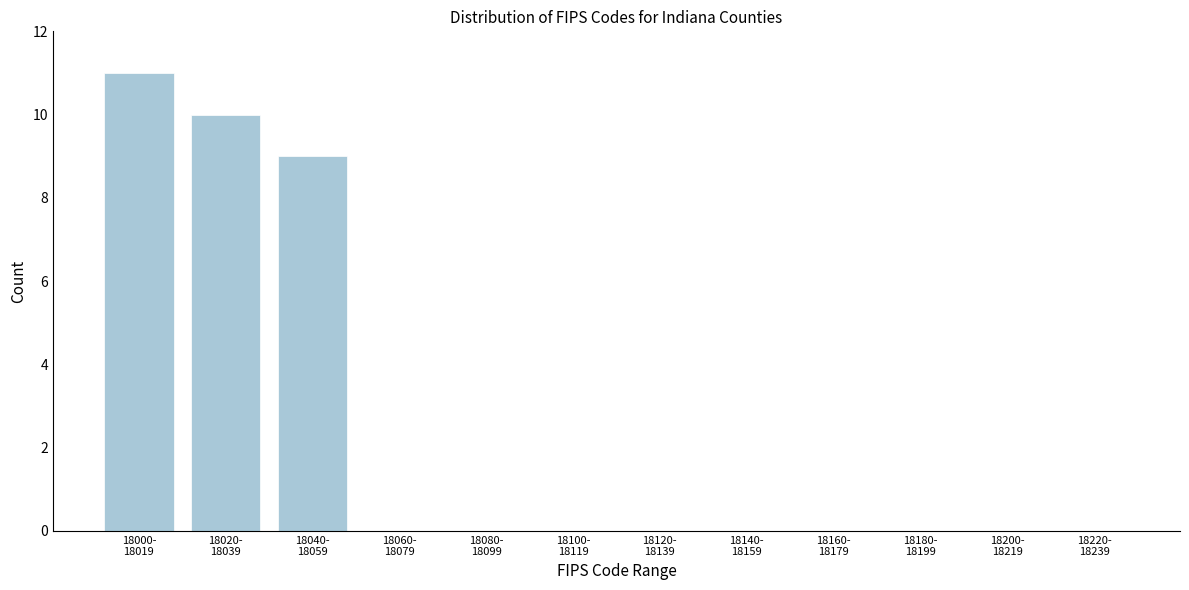

What is the greatest value displayed?

11